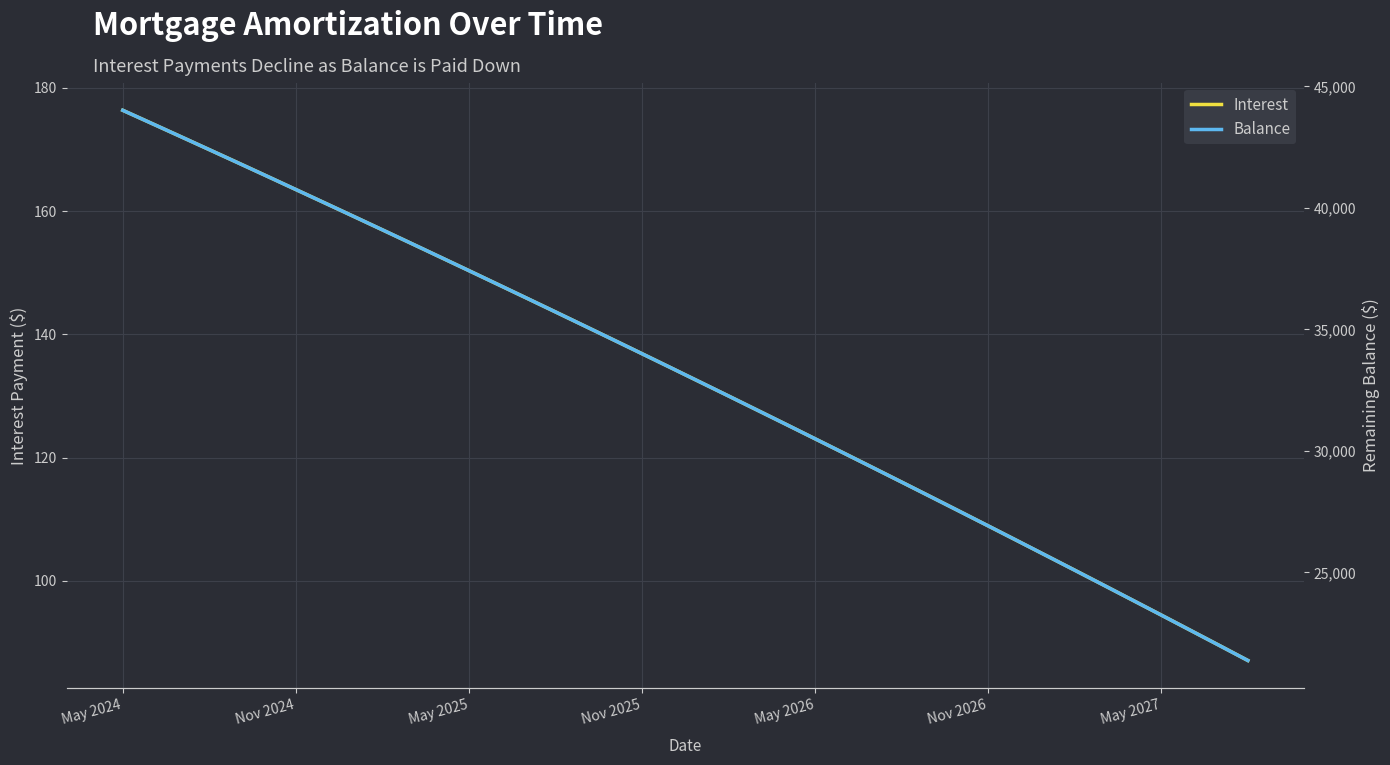

The value of Interest at May 2026 is 168.2. True or false?

False